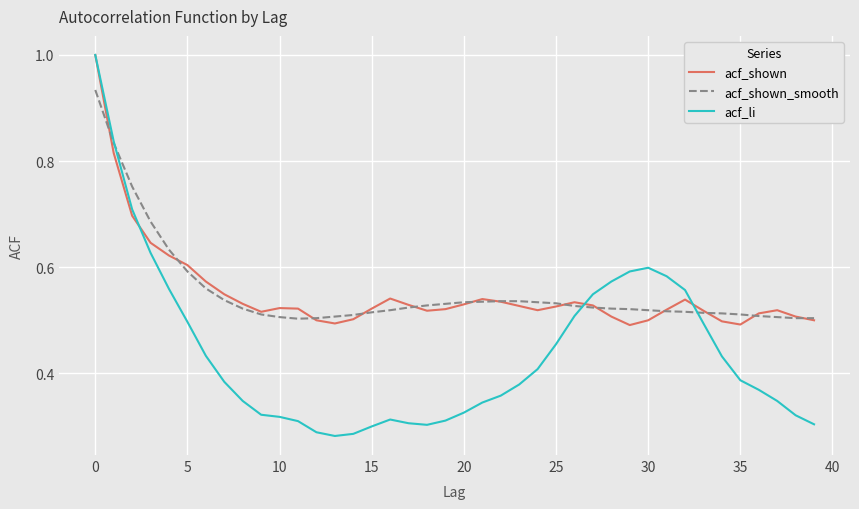

What is the maximum value shown in the chart?

1.0